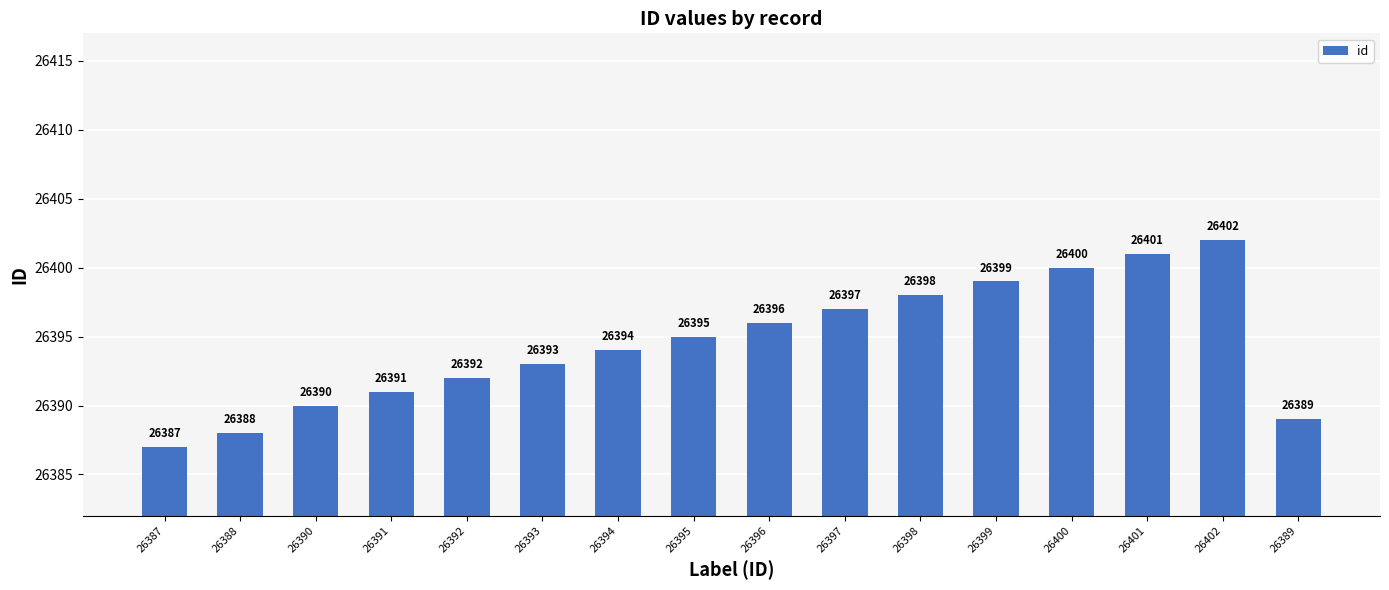

What is the sum of all values?

422312